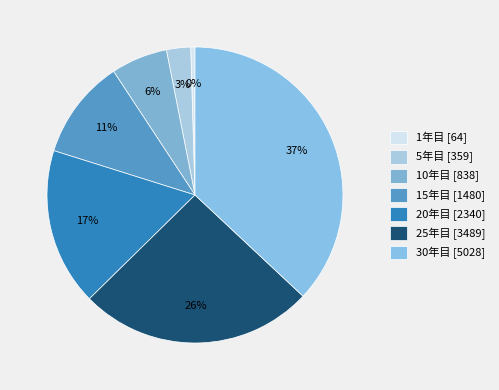

The 20年目 slice represents 7% of the pie. True or false?

False